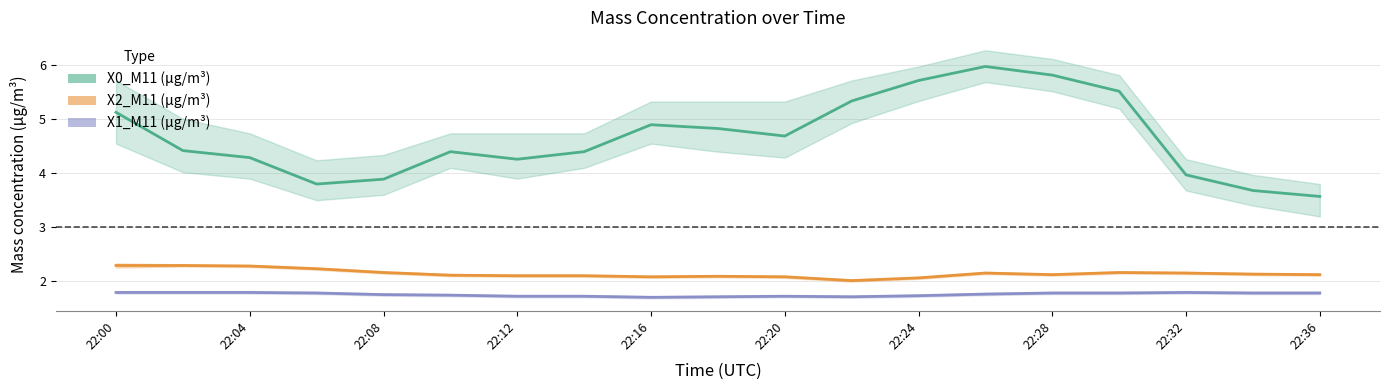

True or false: X2_M11 (μg/m³) has more than 0 interior local peaks.

True